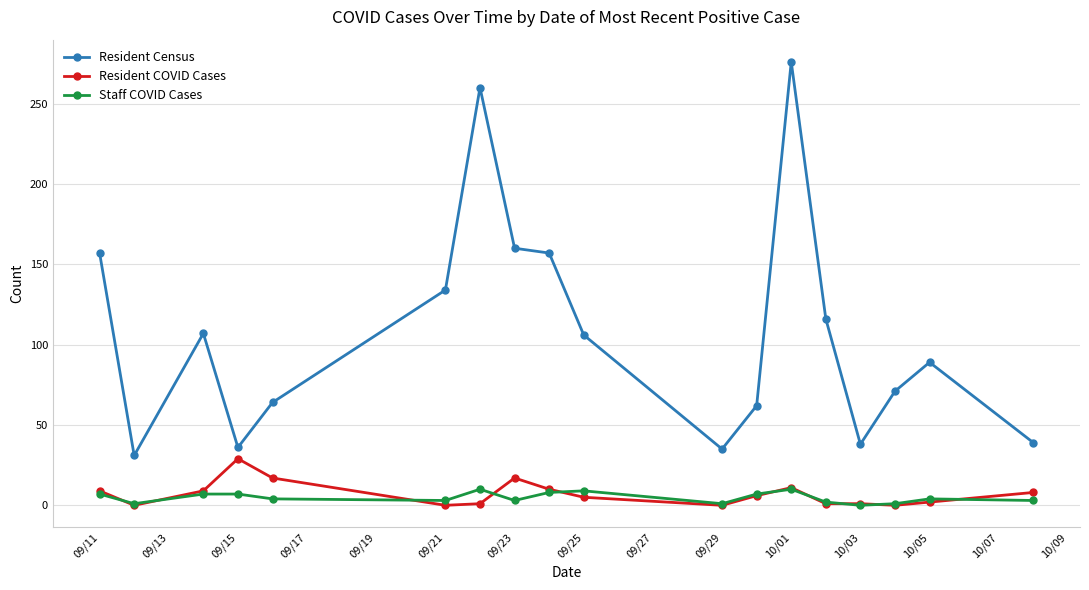

List the series in order of their peak value, lowest first.

Staff COVID Cases, Resident COVID Cases, Resident Census